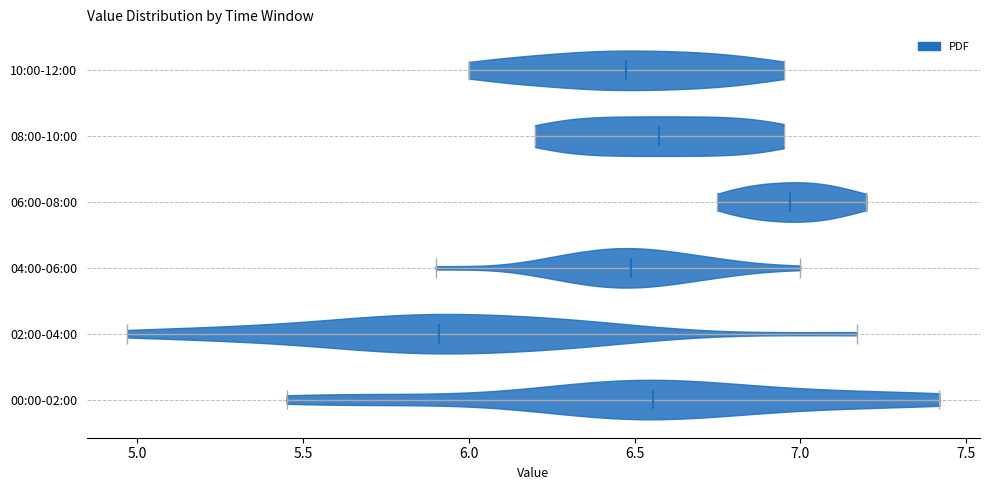

Reading bottom to top, read every violin against the x-axis: where its median line is, and the lowest and highest points it reaches. The values are not printed on the chart, so give them approximately, as read against the axis.

00:00-02:00: median line 6.55, lowest point 5.45, highest point 7.40
02:00-04:00: median line 5.90, lowest point 4.95, highest point 7.15
04:00-06:00: median line 6.50, lowest point 5.90, highest point 7.00
06:00-08:00: median line 6.95, lowest point 6.75, highest point 7.20
08:00-10:00: median line 6.60, lowest point 6.20, highest point 6.95
10:00-12:00: median line 6.50, lowest point 6.00, highest point 6.95